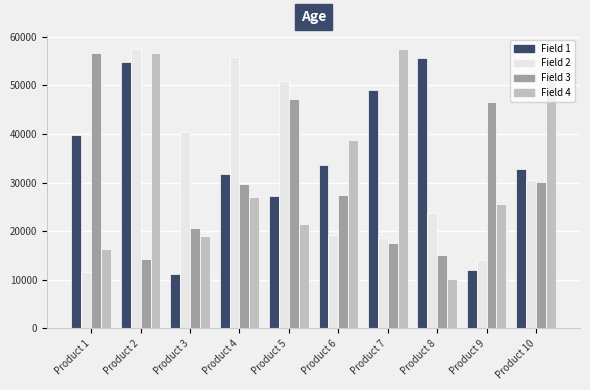

What is the maximum value for Field 2?

57523